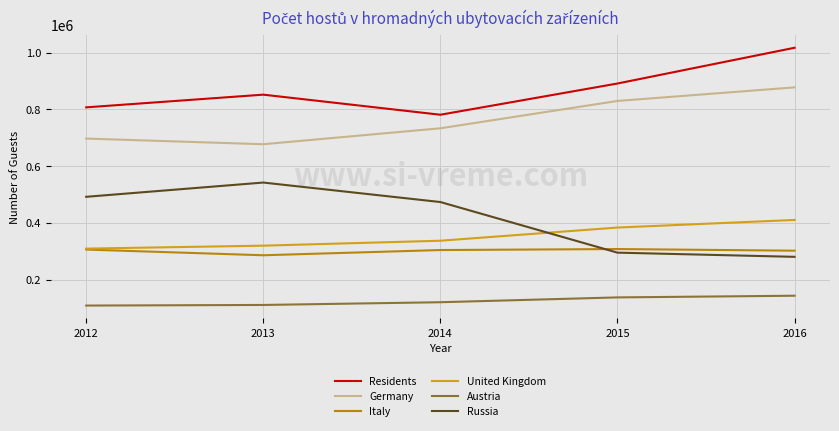

Is this an area chart (filled region under the line)?

No